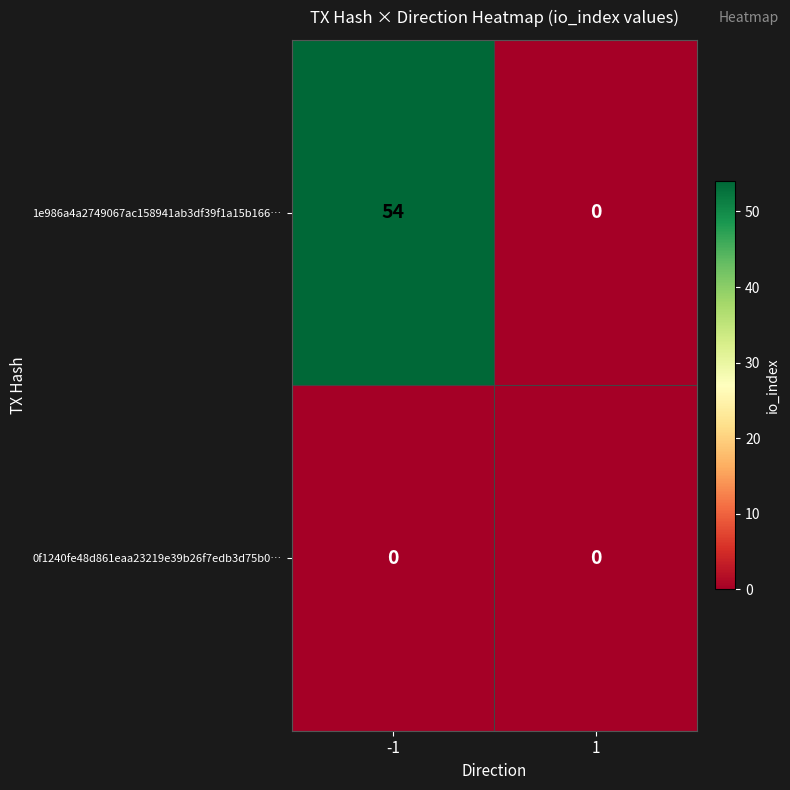

List the labels in order of 1e986a4a2749067ac158941ab3df39f1a15b166… value, largest first.

-1, 1